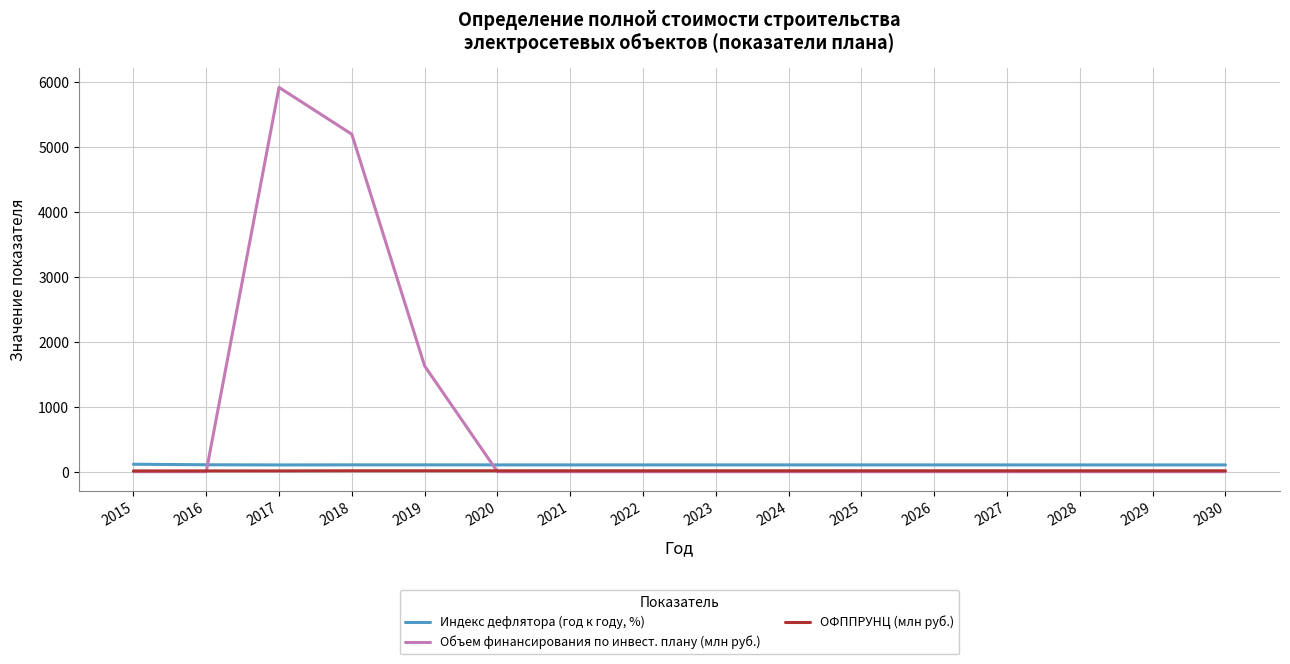

Rank the series by their maximum value, from lowest to highest.

ОФППРУНЦ (млн руб.), Индекс дефлятора (год к году, %), Объем финансирования по инвест. плану (млн руб.)